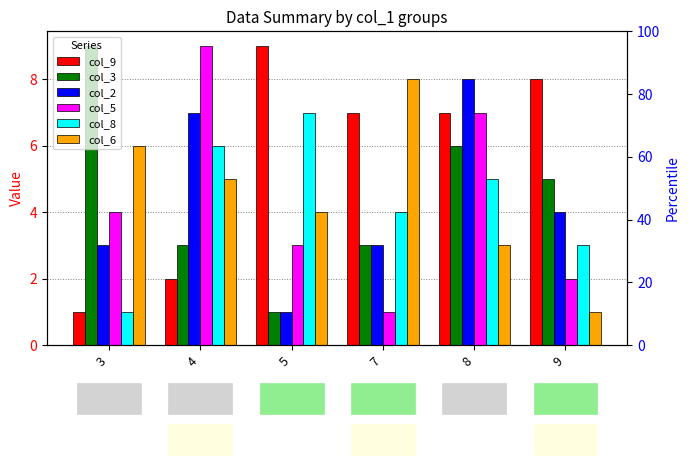

What is the sum of the col_9 values at 7 and 5?

16